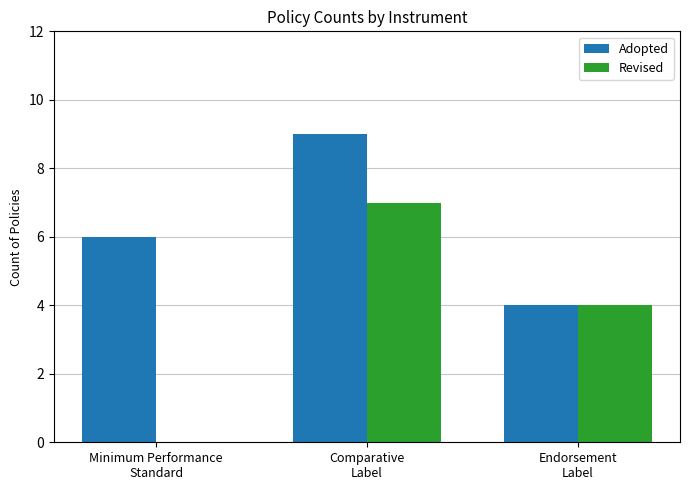

What is the maximum value for Revised?

7